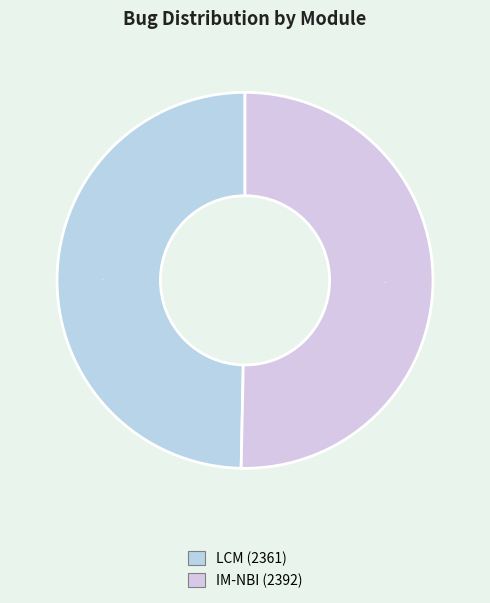

Is IM-NBI the majority of the pie?

Yes